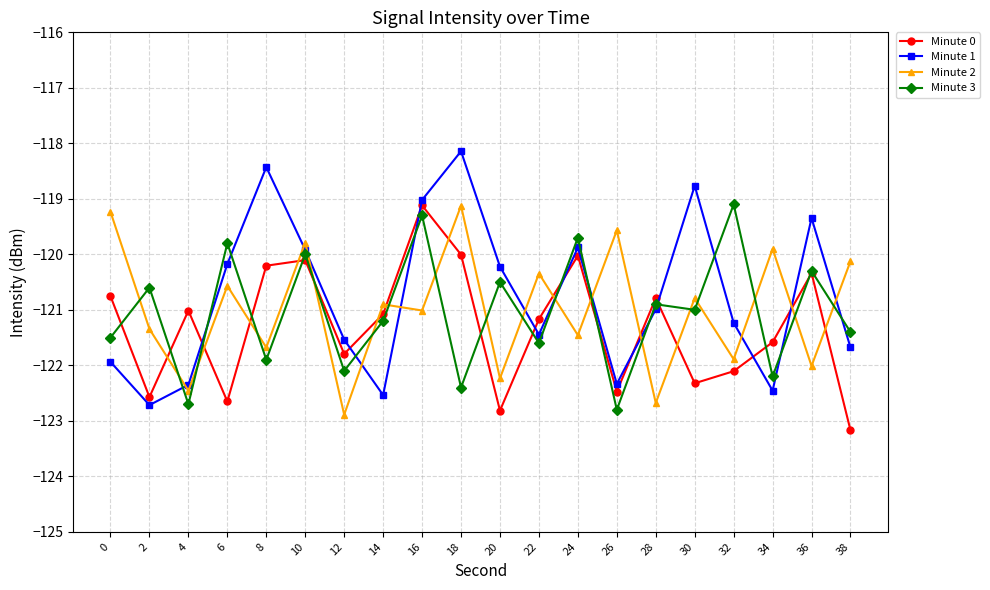

How many interior local valleys does the Minute 0 series have?

6